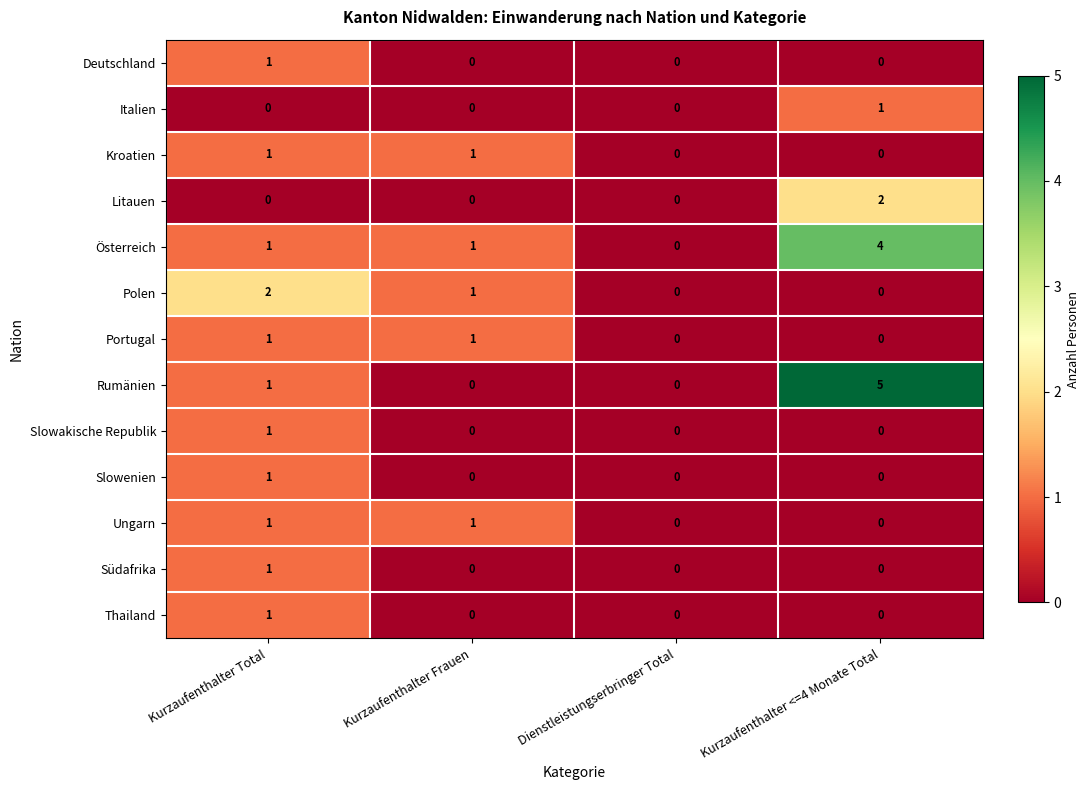

At which label does Slowenien reach its peak?

Kurzaufenthalter Total